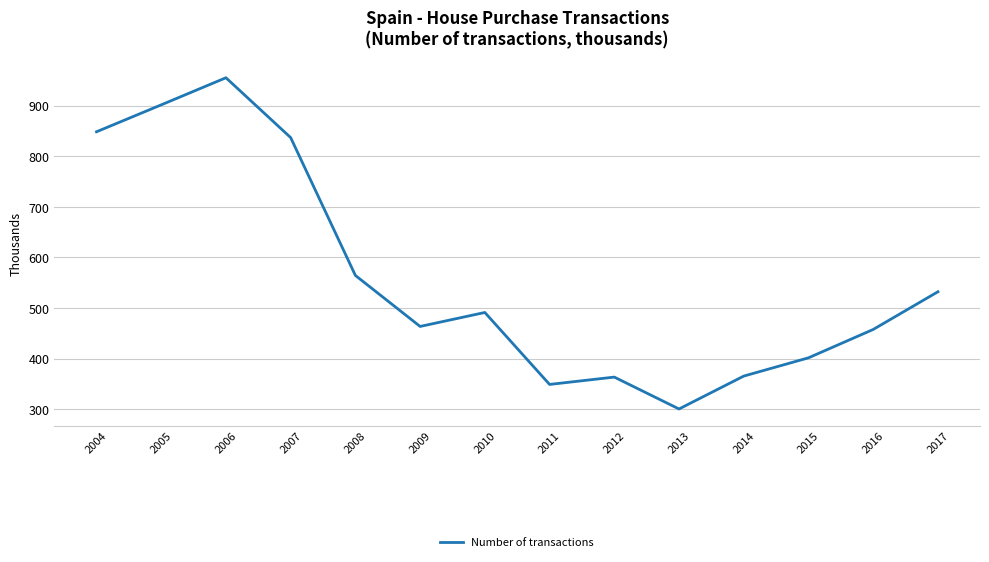

What is the maximum value shown in the chart?

955.2